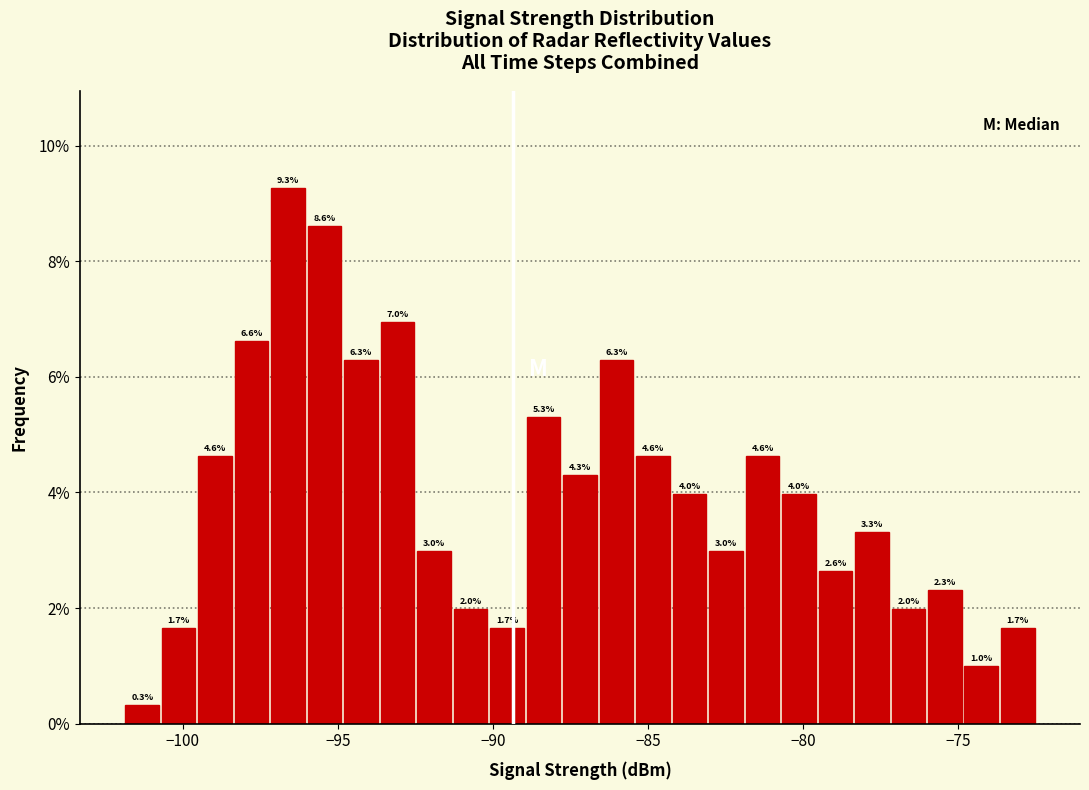

Read against the x-axis, roughly where is the centre of the tallest bar?

-96.5